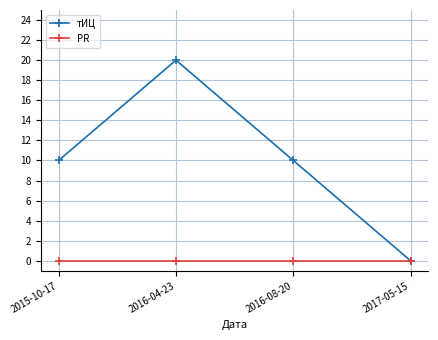

Count the тИЦ values in the range 10 to 20.

3